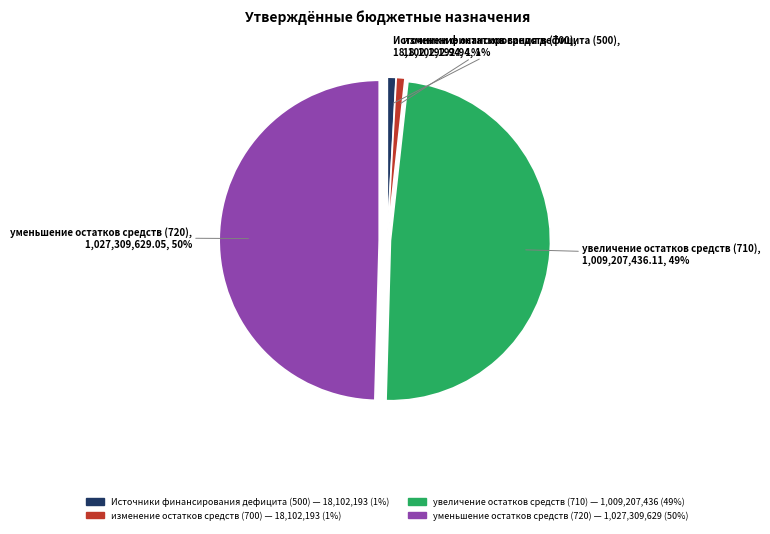

Is the sum of изменение остатков средств (700) and увеличение остатков средств (710) greater than half?

No